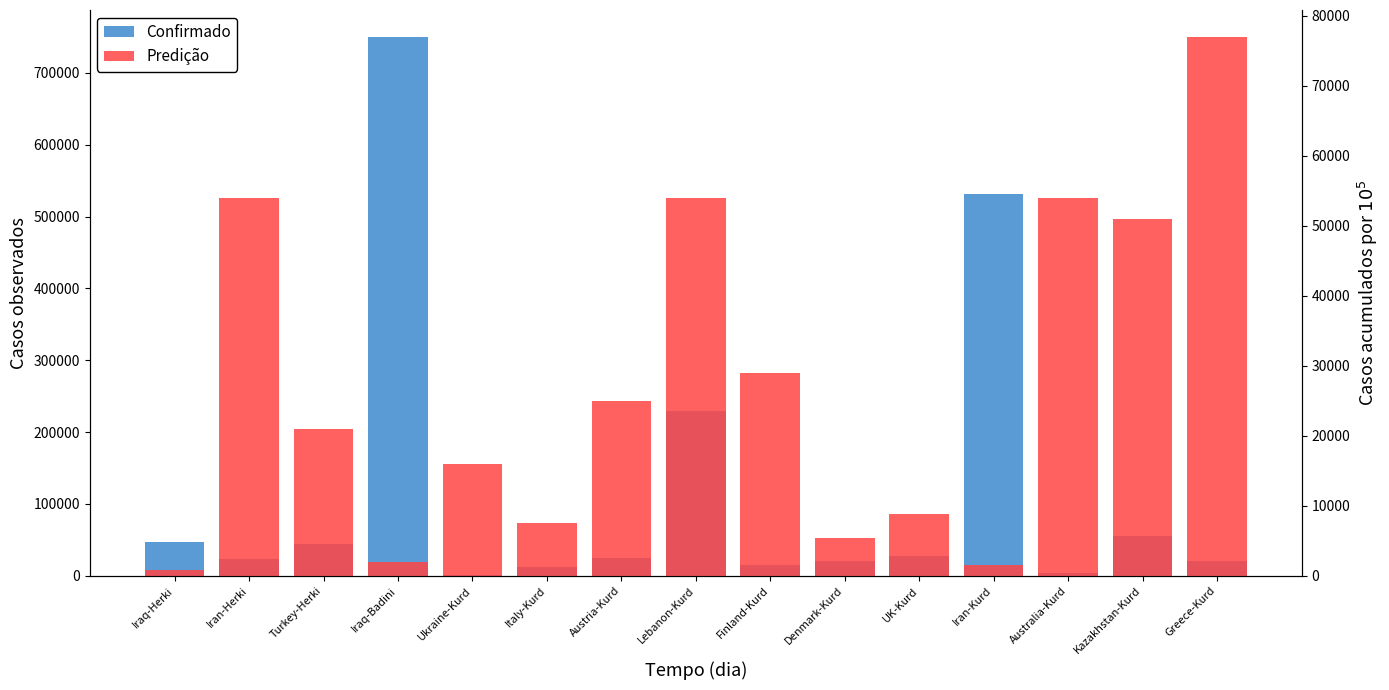

The Confirmado series shows 39409 at Austria-Kurd. True or false?

False